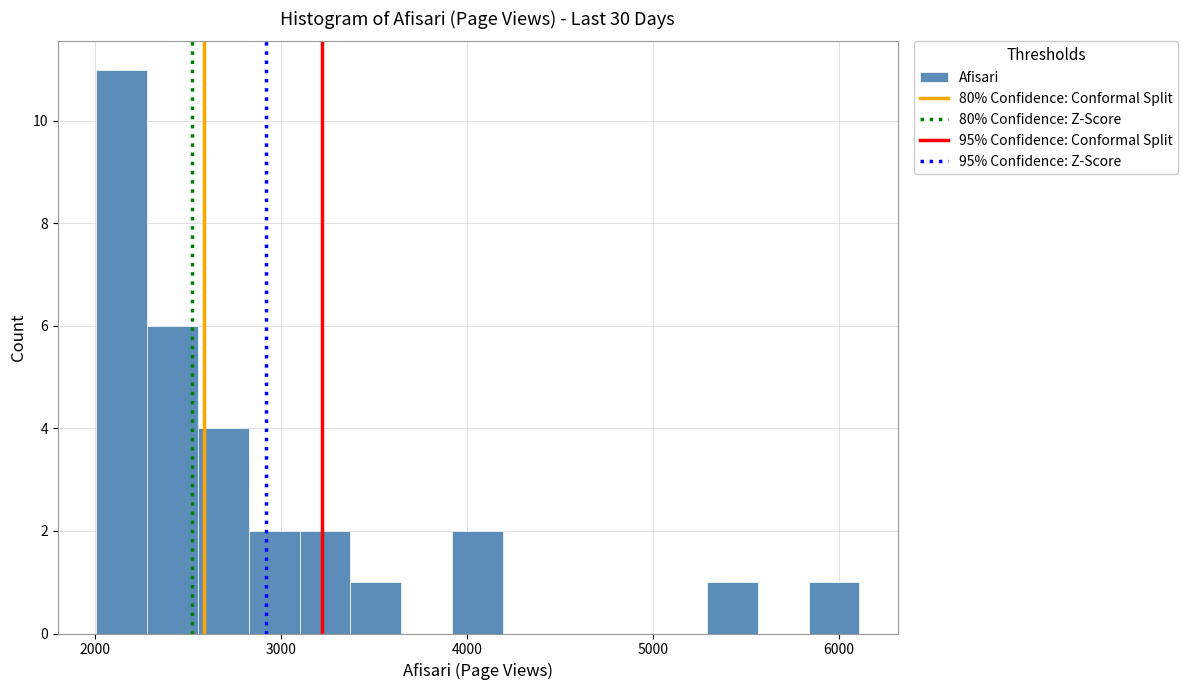

Read against the x-axis, roughly where is the centre of the tallest bar?

2100